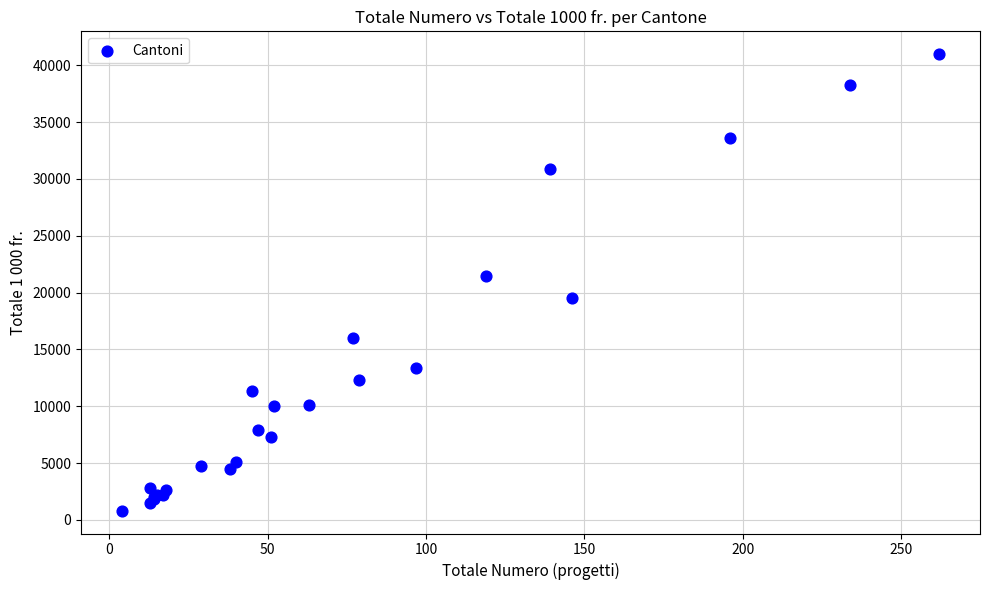

What Y value in the scatter plot is closest to 20891?

21498